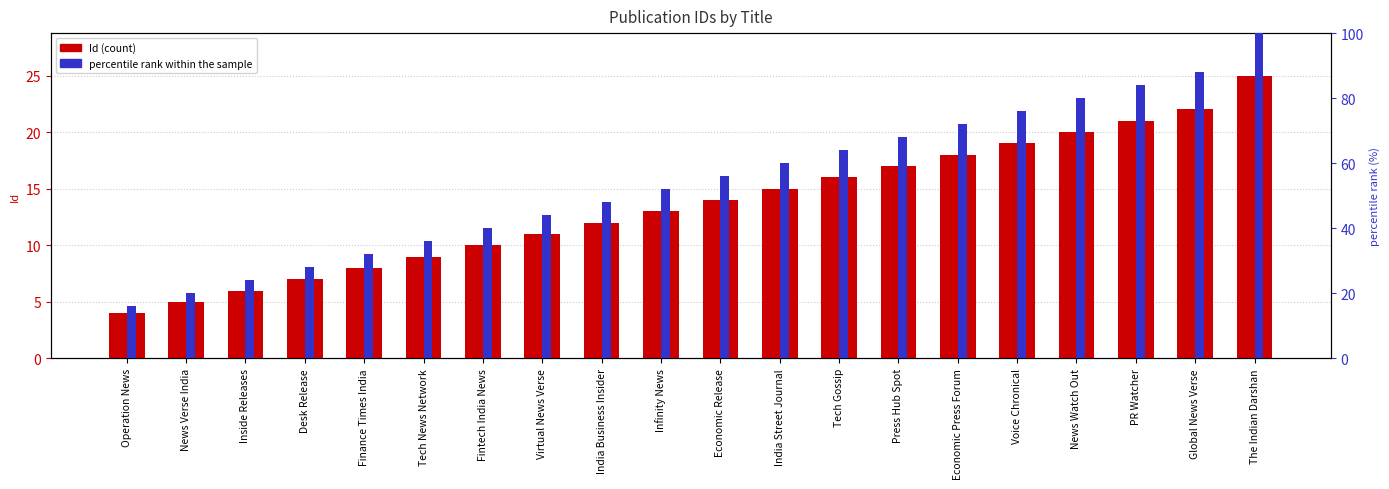

Read the Id (count) value at Global News Verse.

22